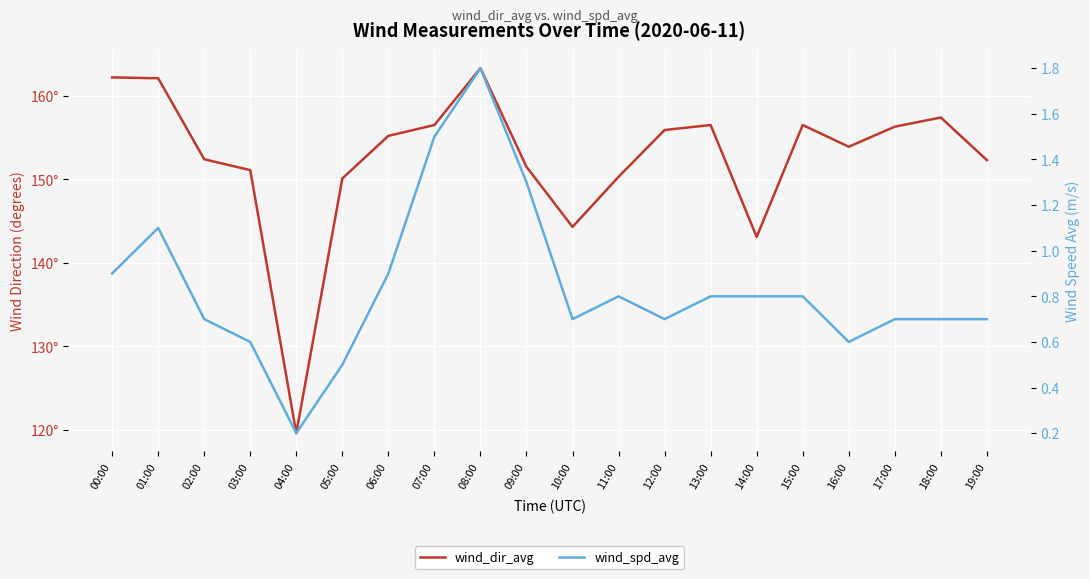

At which category does wind_dir_avg reach its first local valley?

04:00